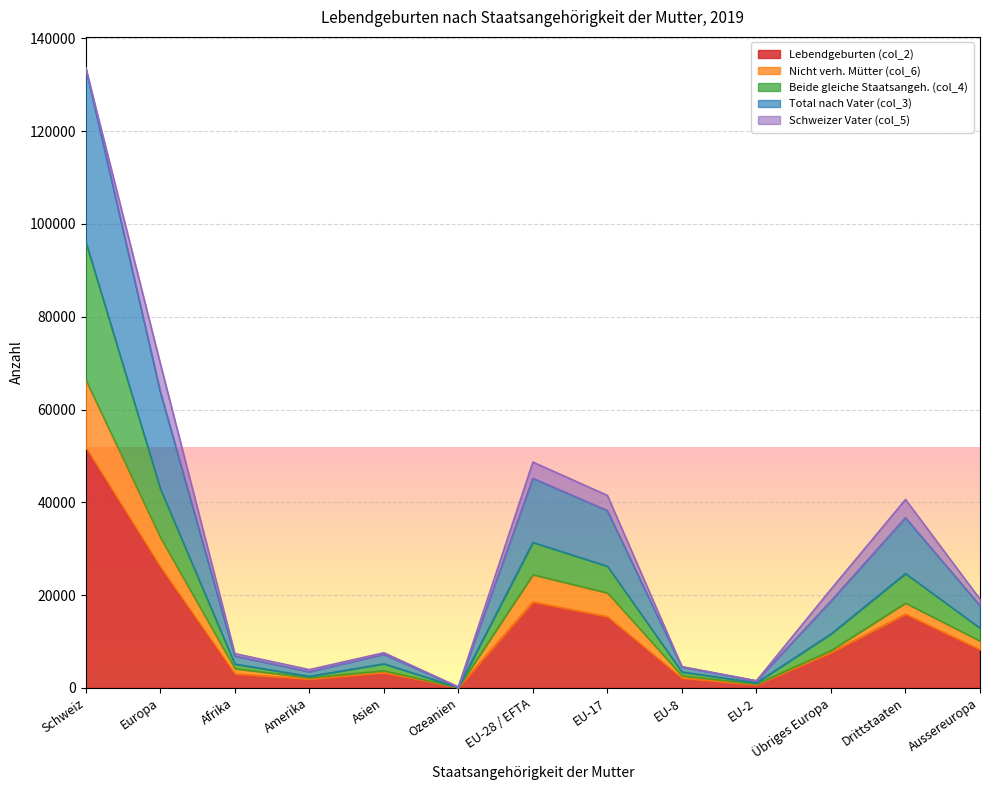

What is the highest value of the Lebendgeburten (col_2) series?

51790